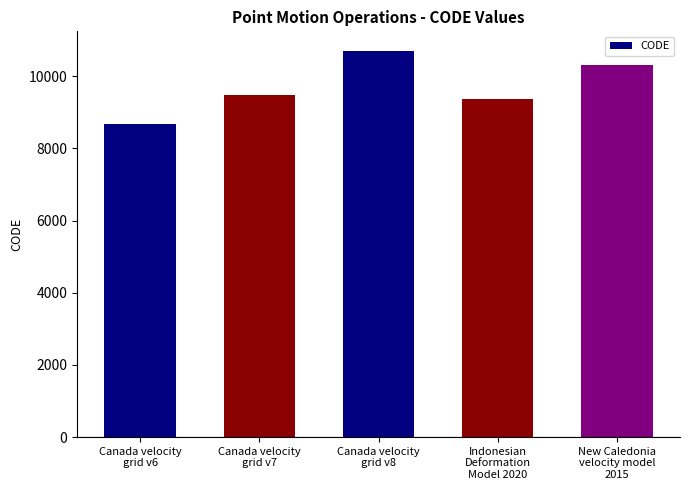

Reading left to right, extract all data points from this chart.

Canada velocity
grid v6=8676	Canada velocity
grid v7=9483	Canada velocity
grid v8=10707	Indonesian
Deformation
Model 2020=9375	New Caledonia
velocity model
2015=10323